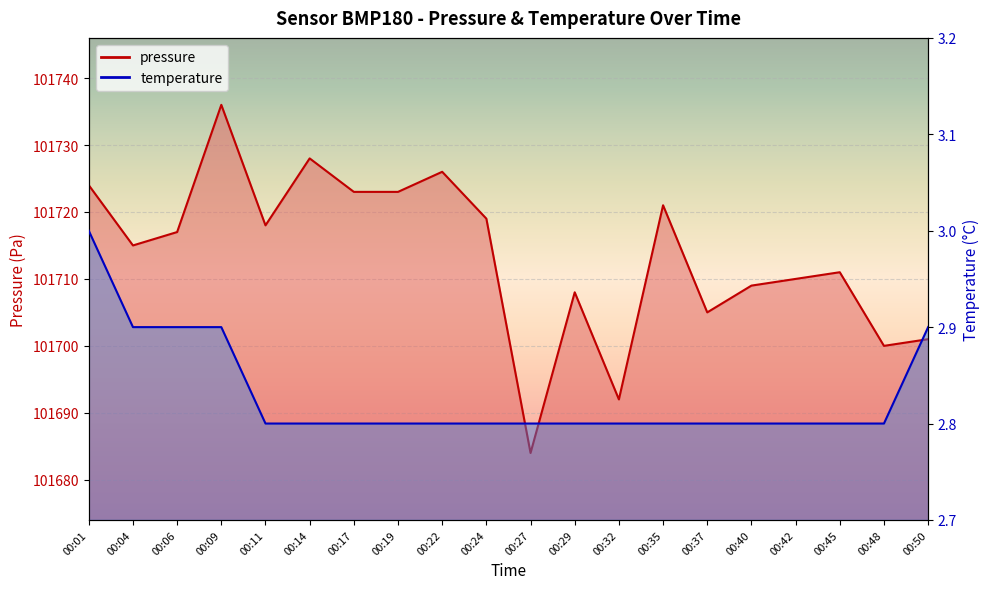

True or false: pressure and temperature cross at least once.

False